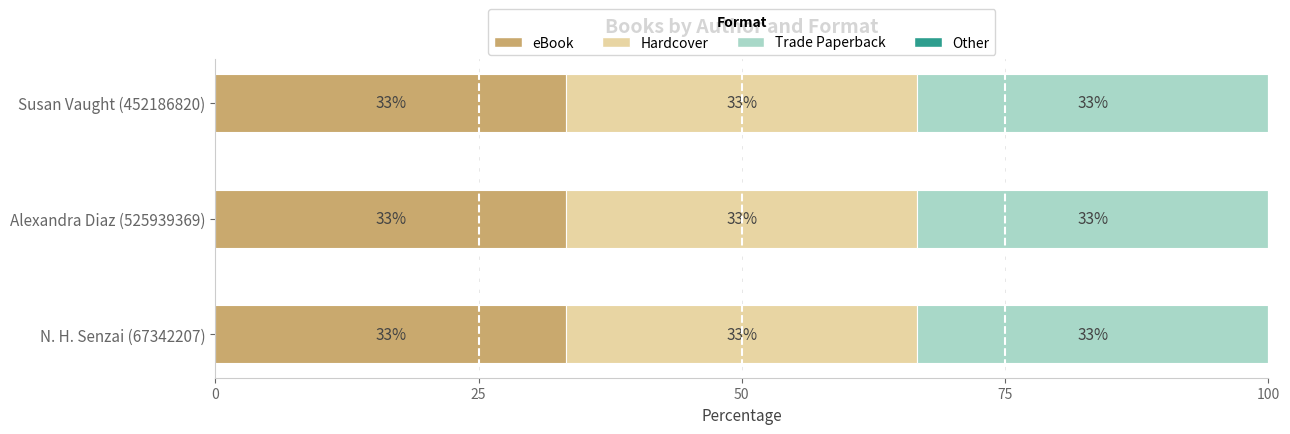

The value of Trade Paperback at N. H. Senzai (67342207) is 2. True or false?

False